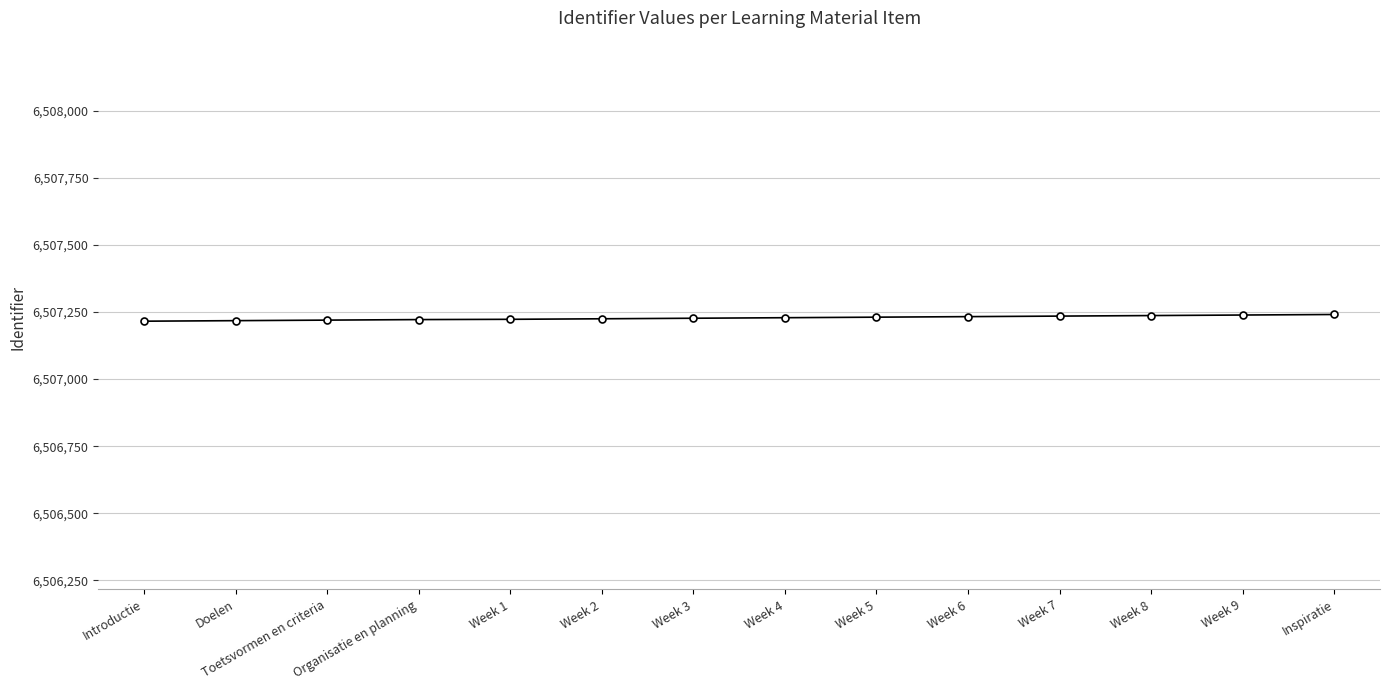

What is the approximate value at Introductie?

6507216